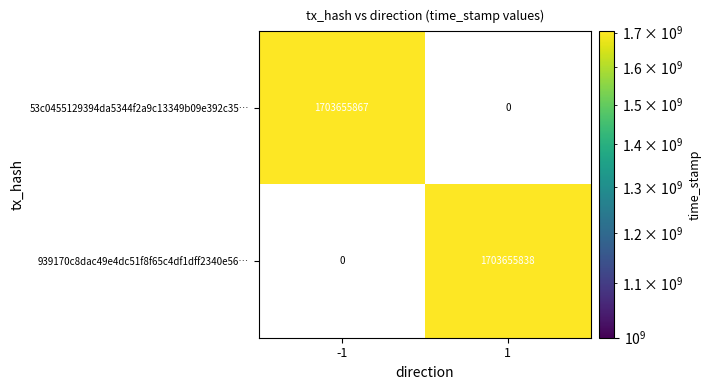

Rank the series by their maximum value, from highest to lowest.

53c0455129394da5344f2a9c13349b09e392c35, 939170c8dac49e4dc51f8f65c4df1dff2340e56